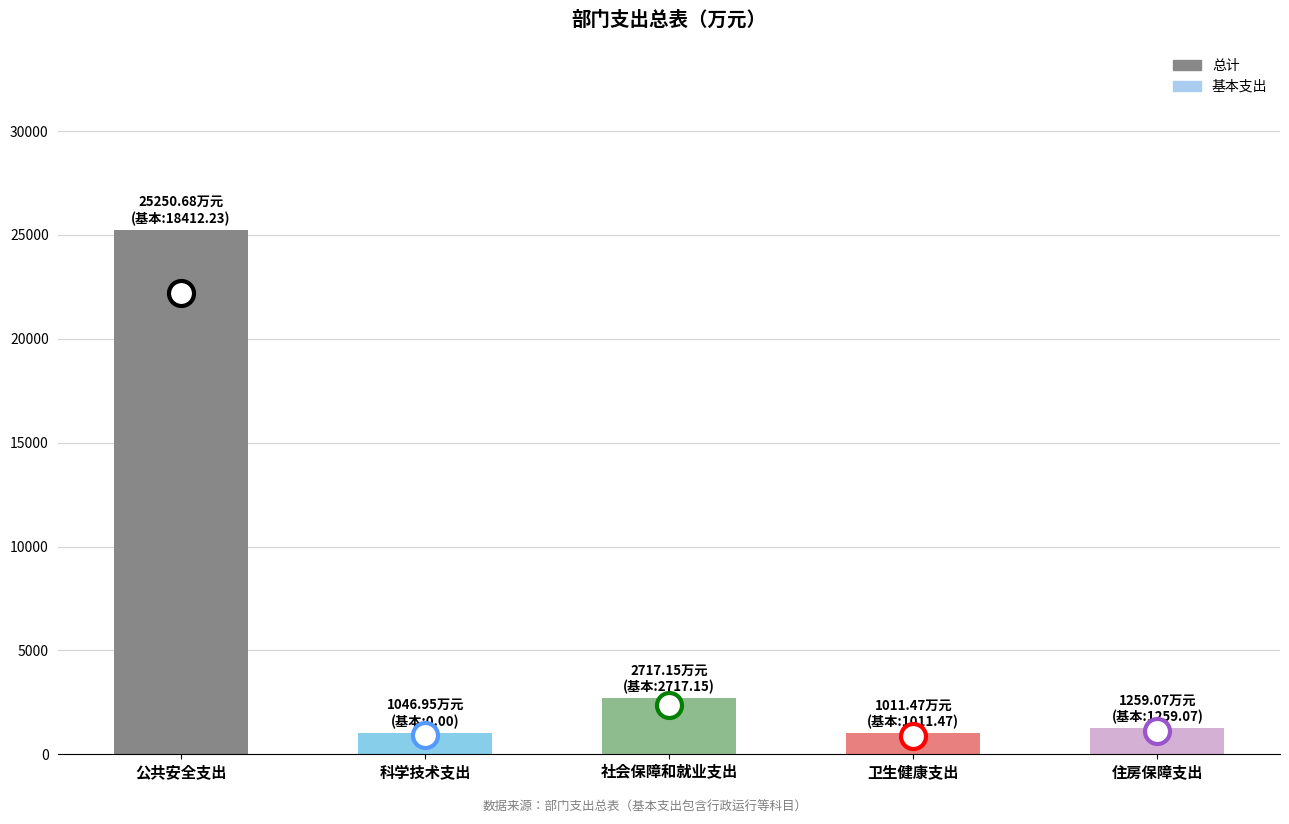

The value at 科学技术支出 is 1047.0. True or false?

True